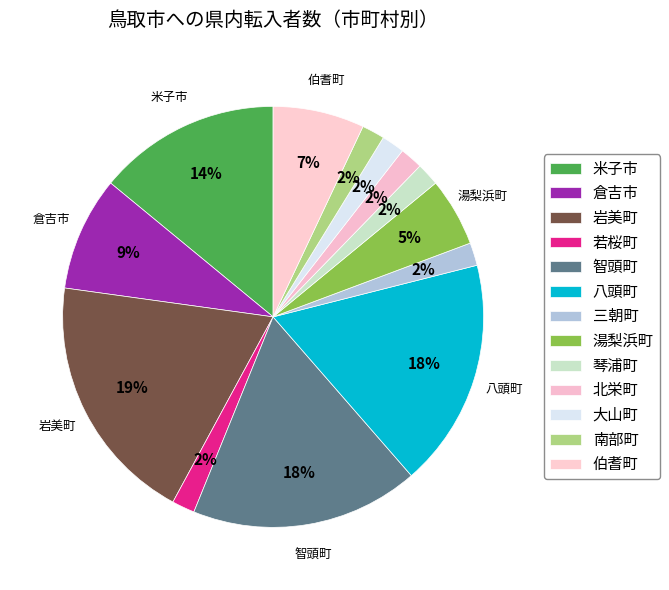

Count the number of slices in the pie.

13